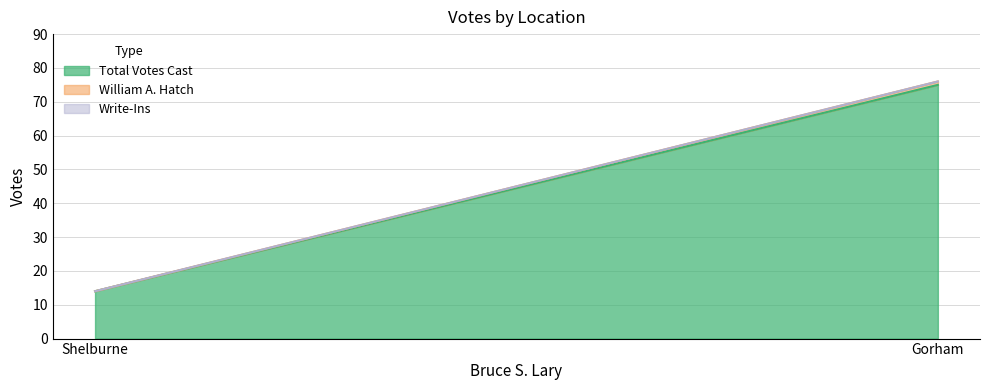

Between Shelburne and Gorham, which is larger?

Gorham